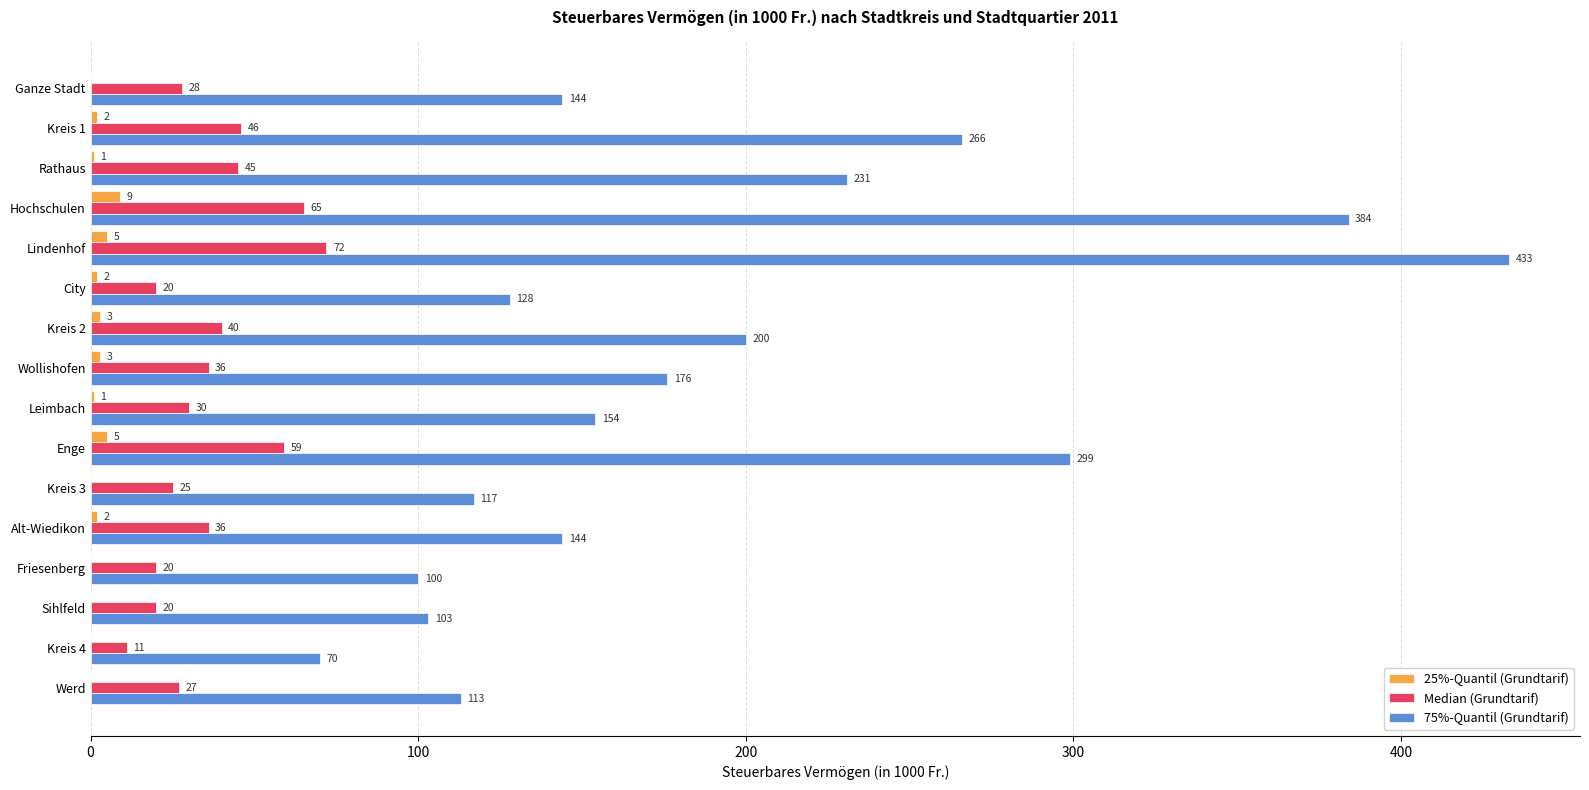

Which series changed the most between Leimbach and Alt-Wiedikon?

75%-Quantil (Grundtarif)